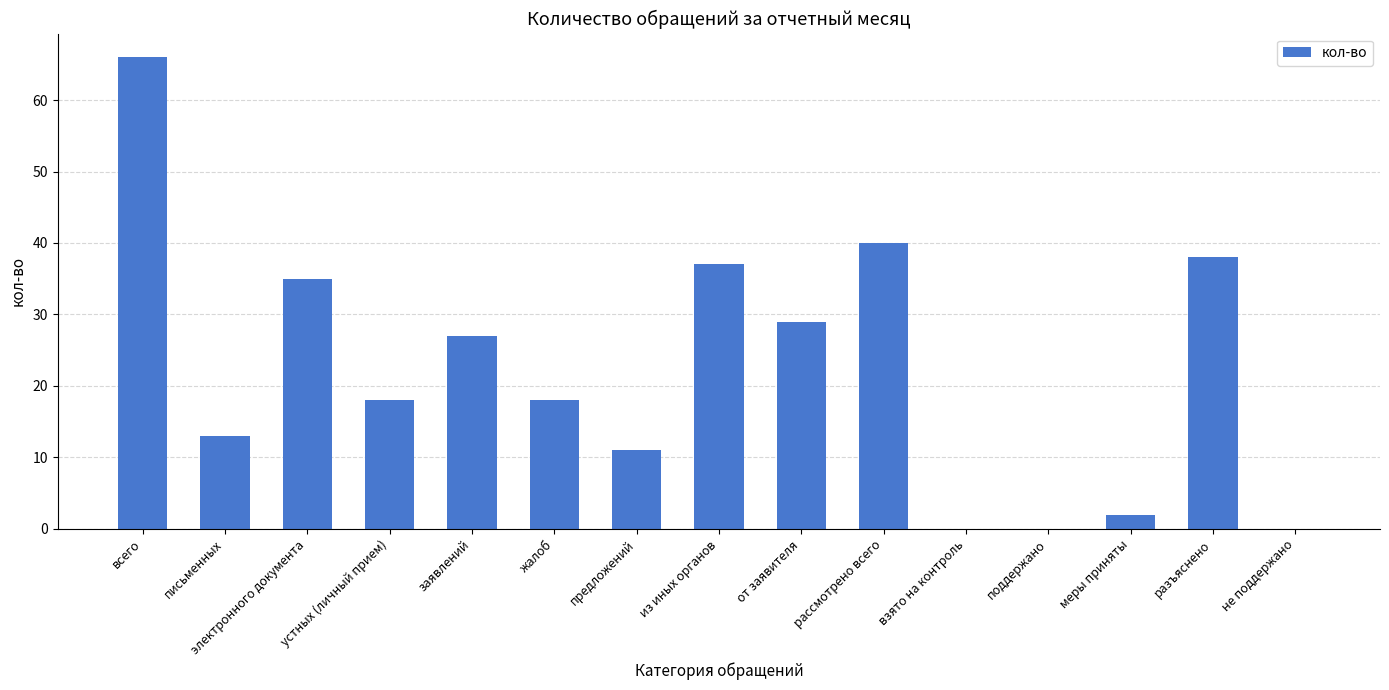

How many data points does each series have?

15